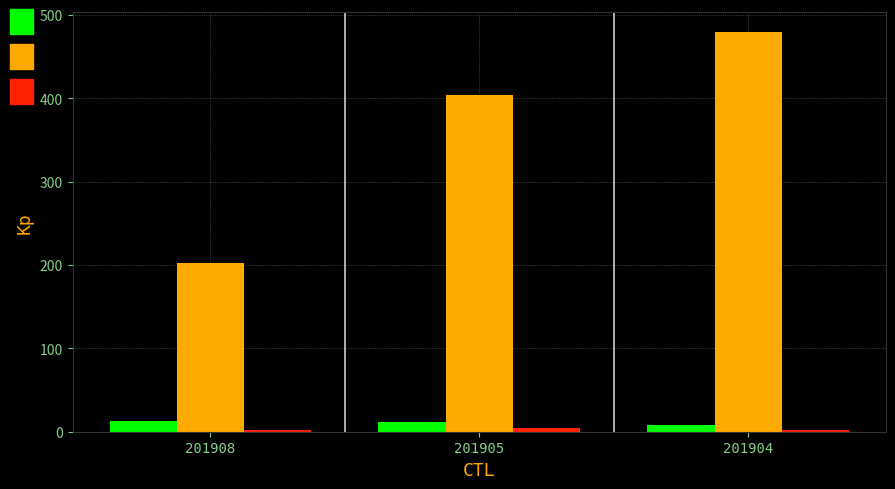

Which label corresponds to the largest value in the chart?

201904